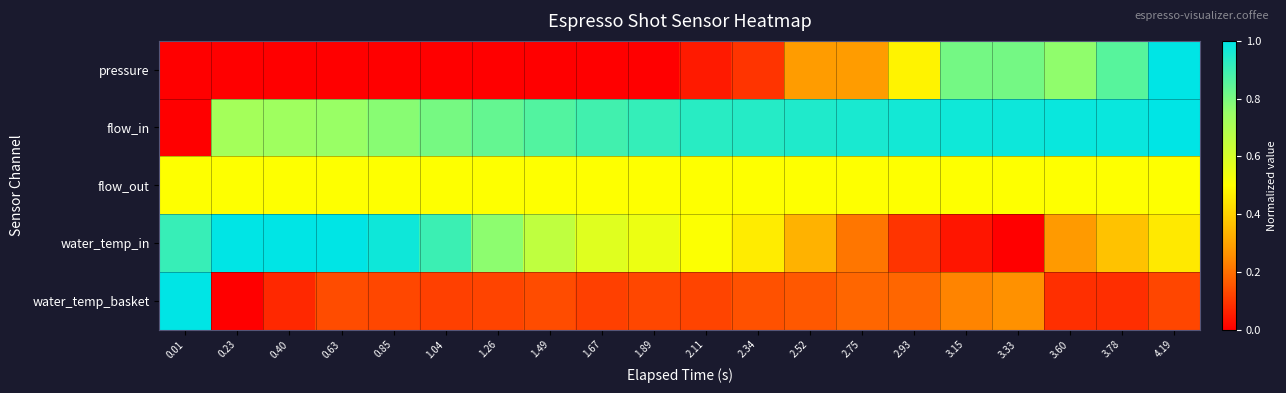

Which has a higher value, 1.67 or 2.34?

2.34